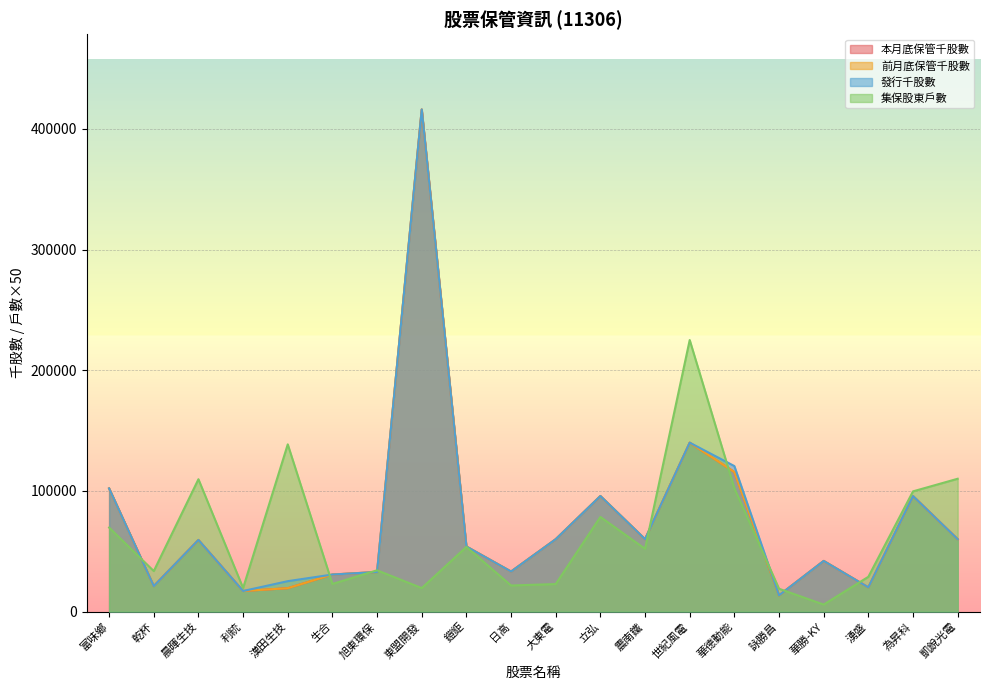

What is the label of the 1st point from the left?

富味鄉